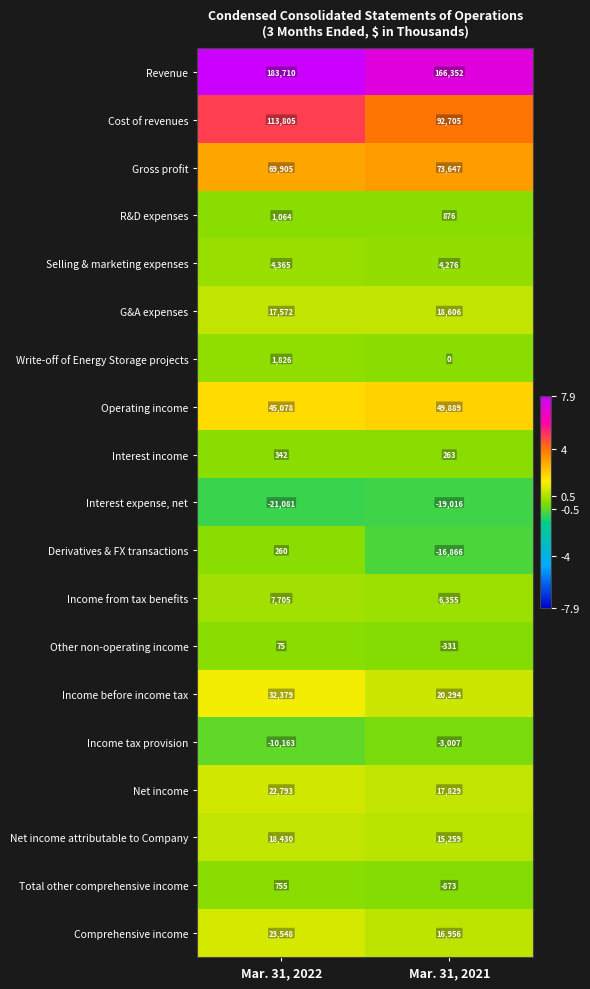

Between Mar. 31, 2022 and Mar. 31, 2021, which series saw the biggest shift?

Cost of revenues